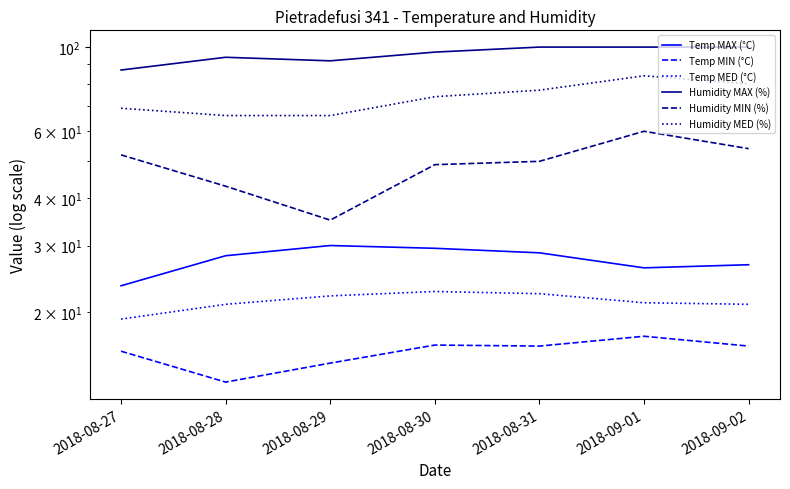

What is the maximum value for Humidity MAX (%)?

100.0